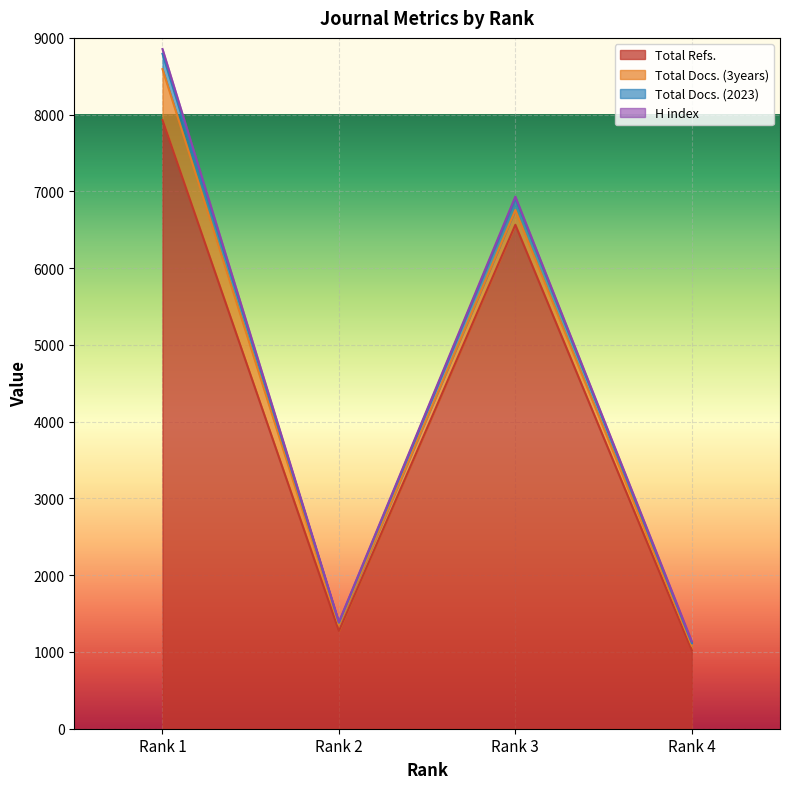

Which series changed the most between Rank 1 and Rank 2?

Total Docs. (2023)